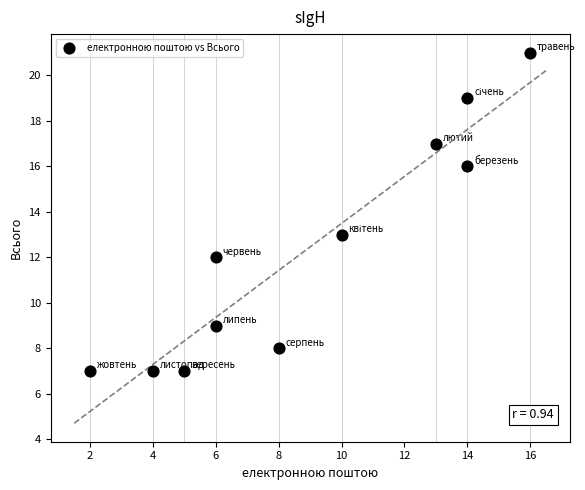

What is the range of X values (max minus min)?

14